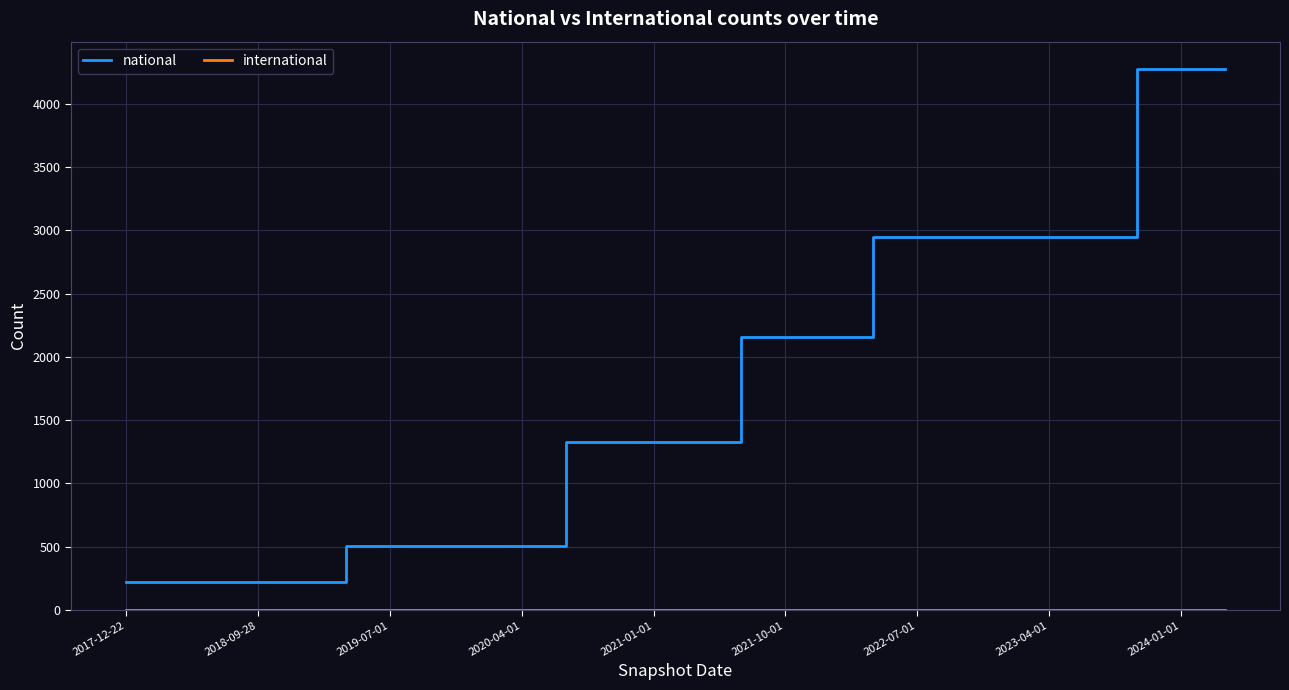

Count the number of data series in this chart.

2